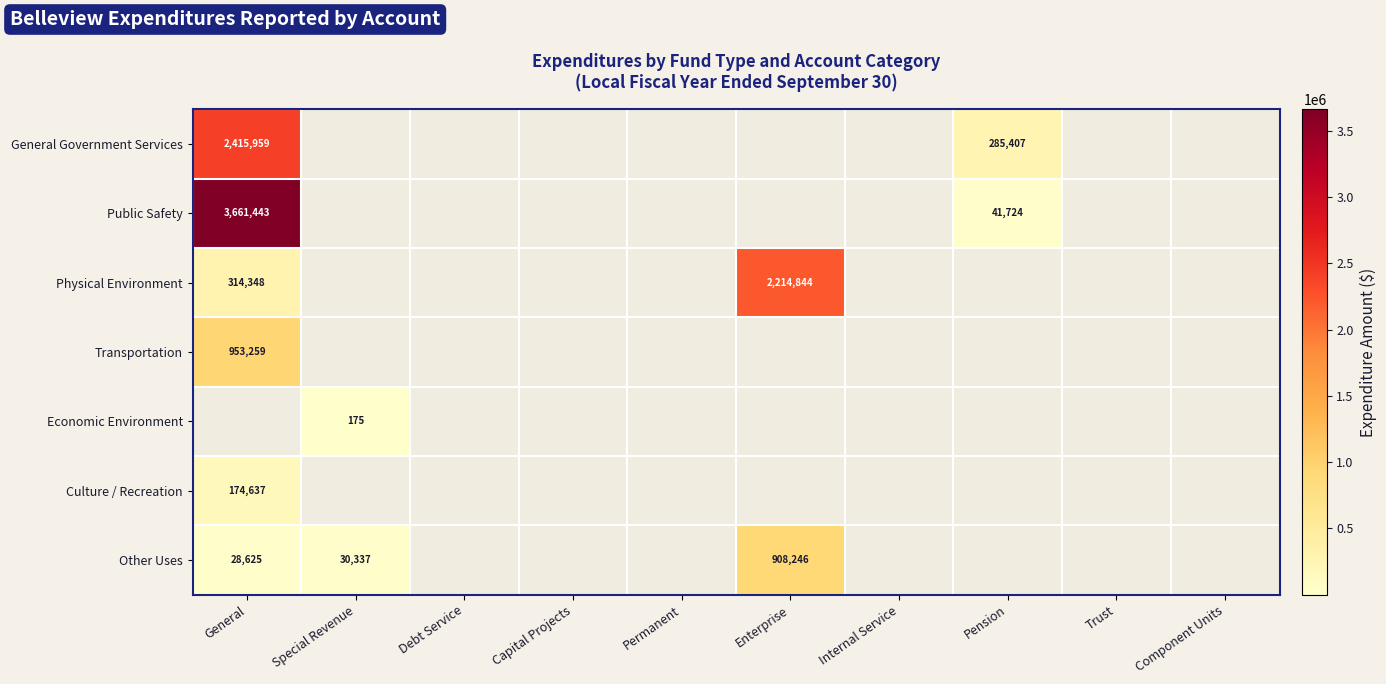

True or false: Transportation has a value of 225625 at General.

False